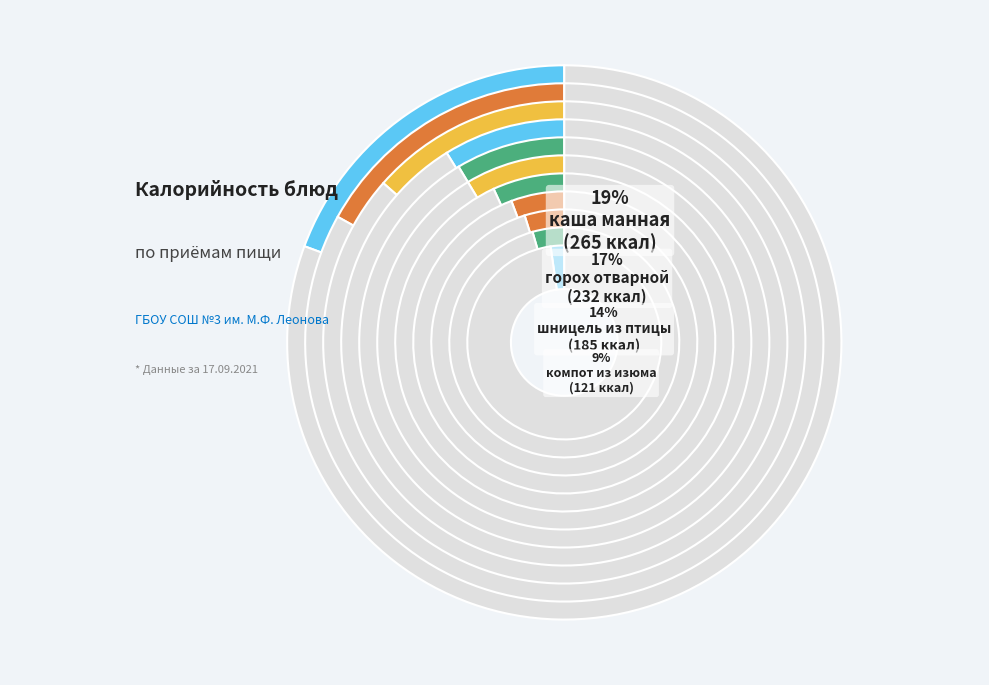

True or false: Хлеб пшеничный (обед) accounts for 9% of the total.

True